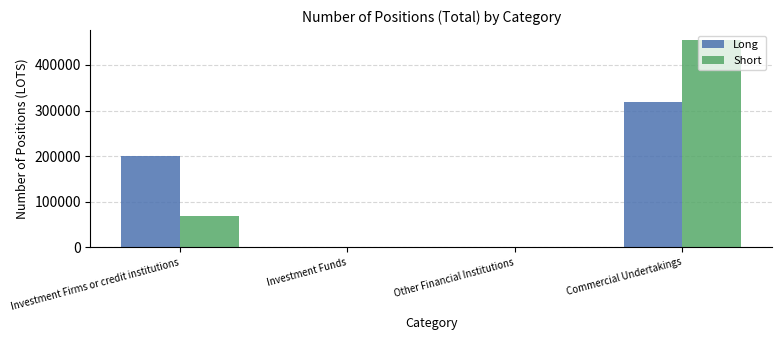

What is the sum of all Long values?

518510